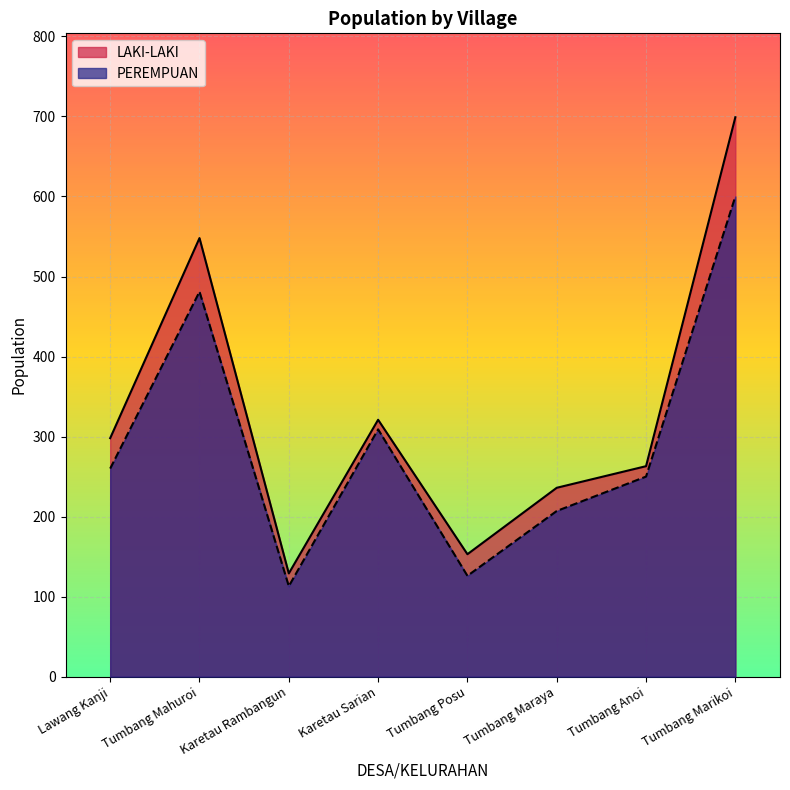

Which series has the largest range (max minus min)?

LAKI-LAKI